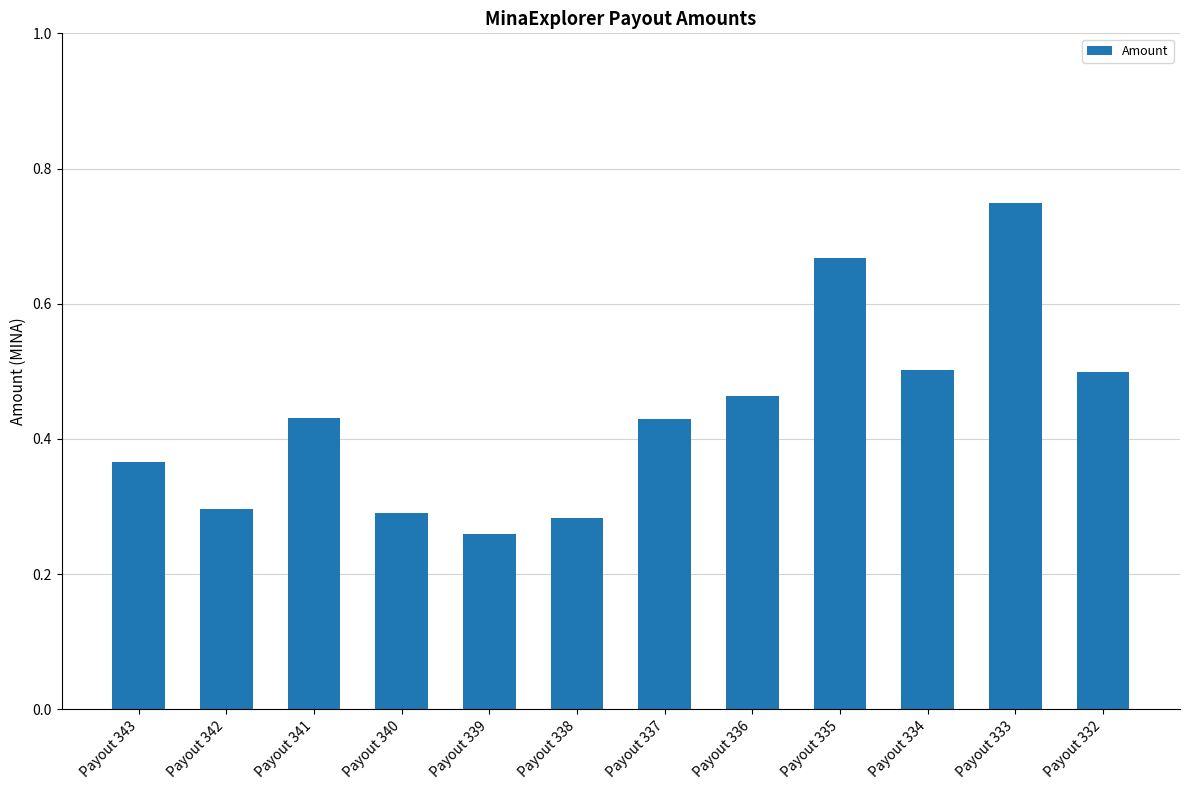

What is the change in value from Payout 340 to Payout 332?

+0.2